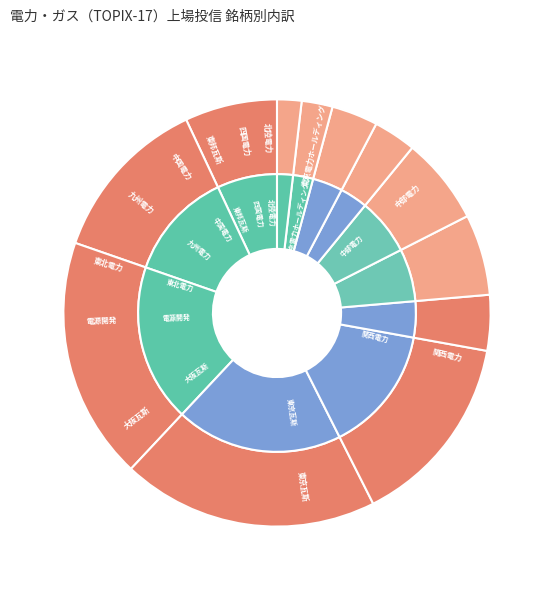

What is the change in value from 九州電力 to 中国電力?

-66952420